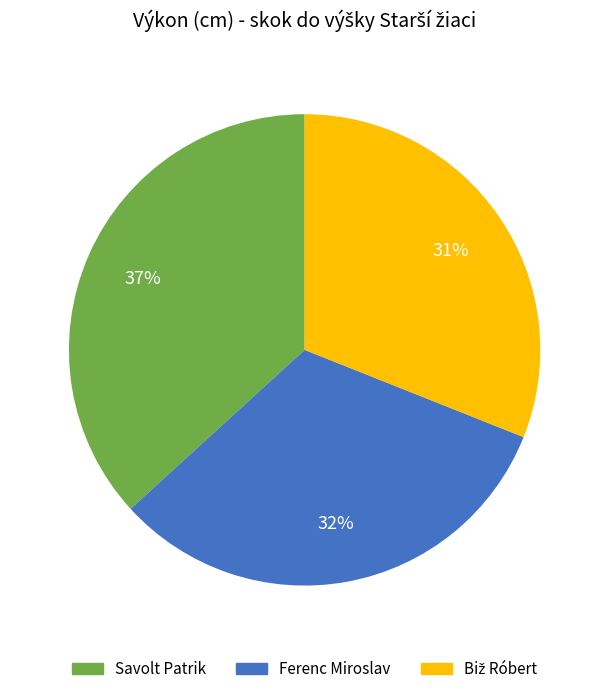

Approximately how many times larger is the value at Ferenc Miroslav compared to Savolt Patrik?

0.9